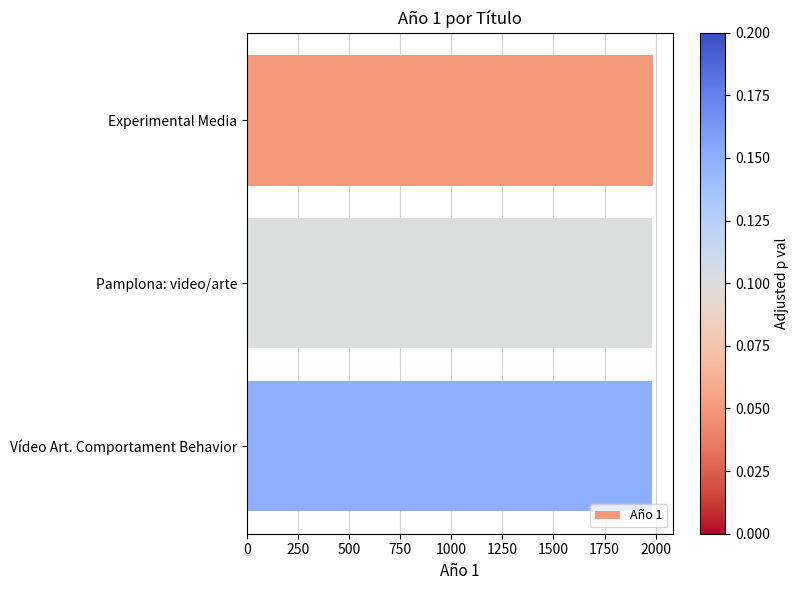

What is the sum of all values?

5949